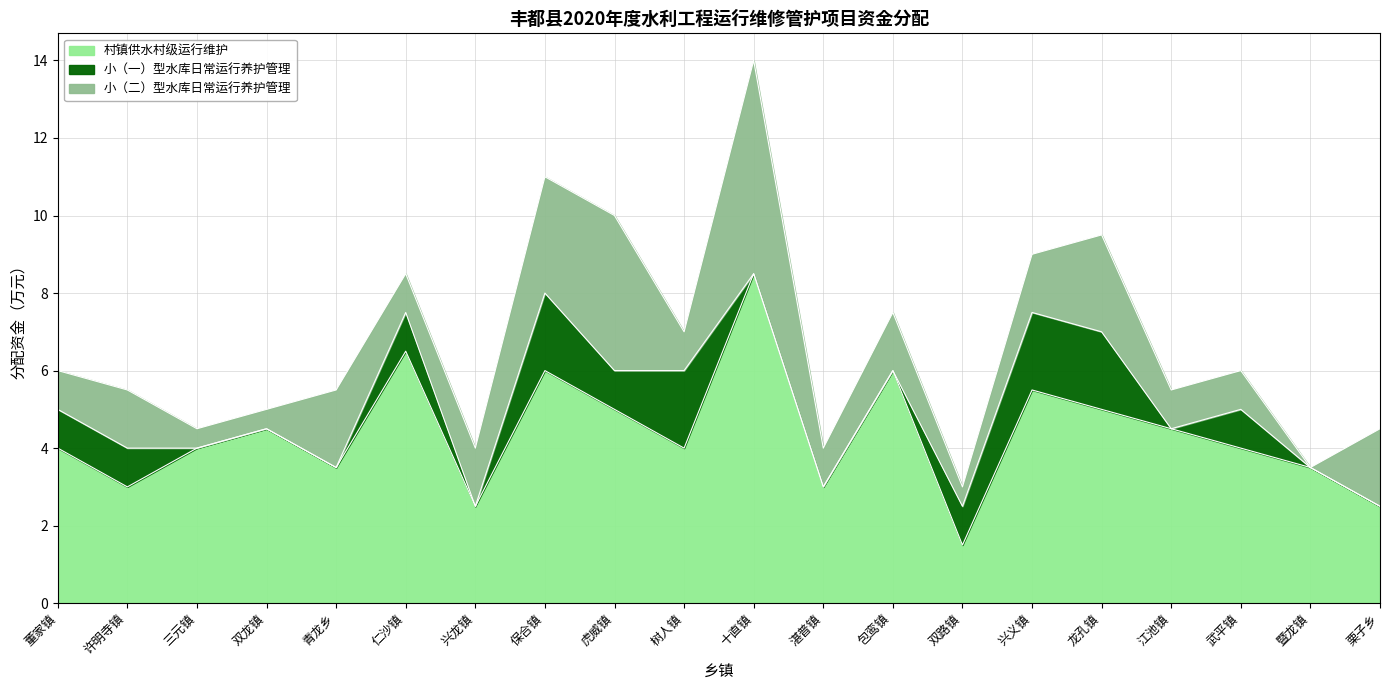

What is the value of the 小（二）型水库日常运行养护管理 point at the 15th from the left?

1.5